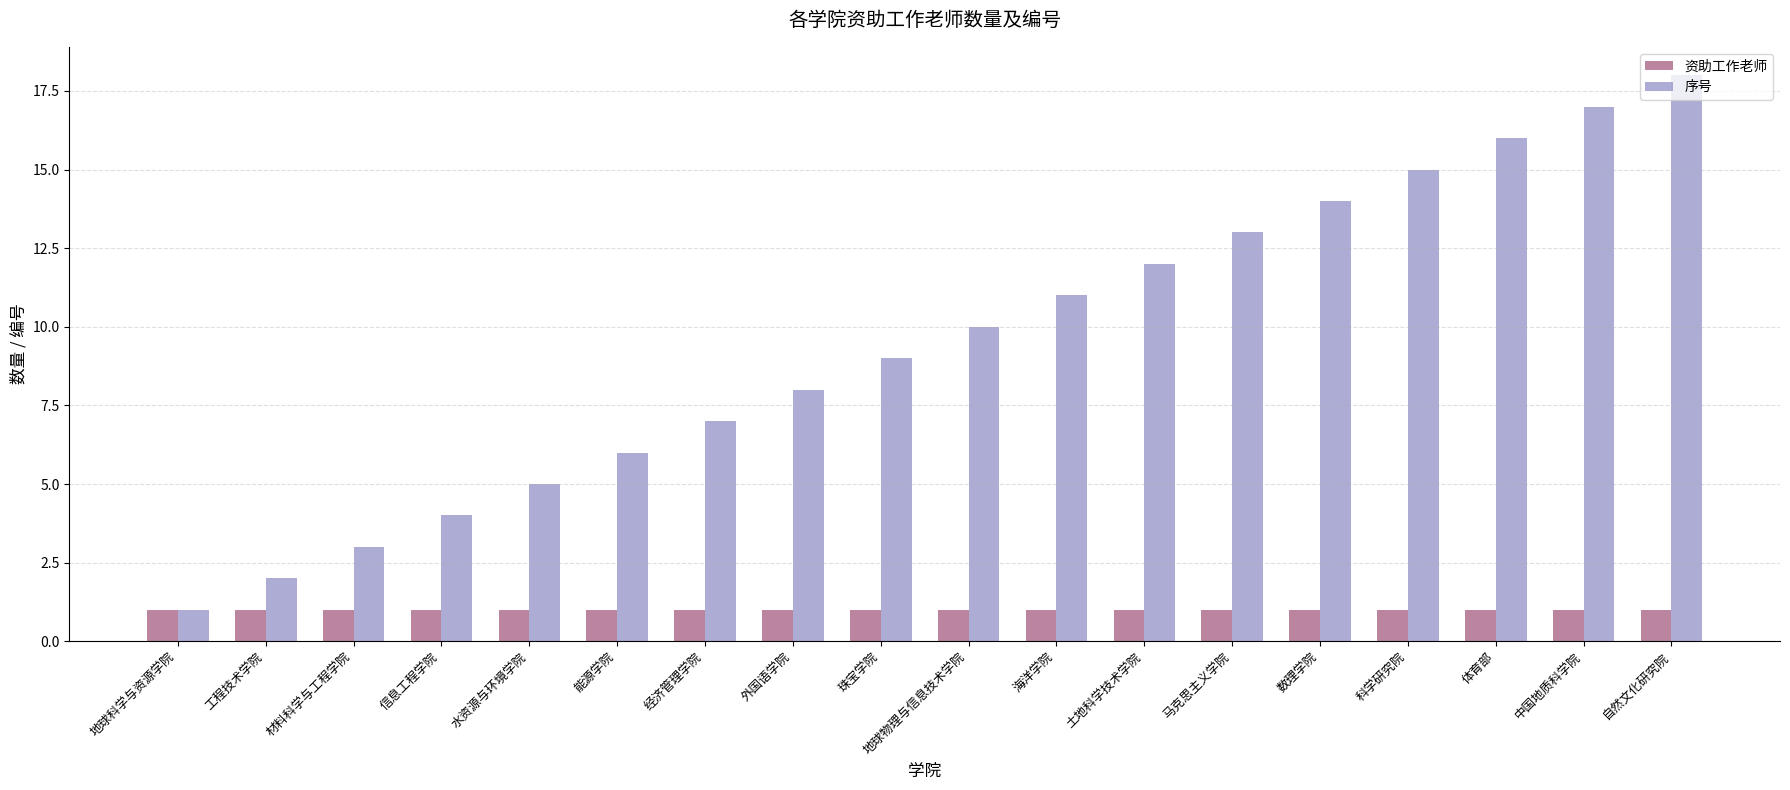

Which series has the largest range (max minus min)?

序号